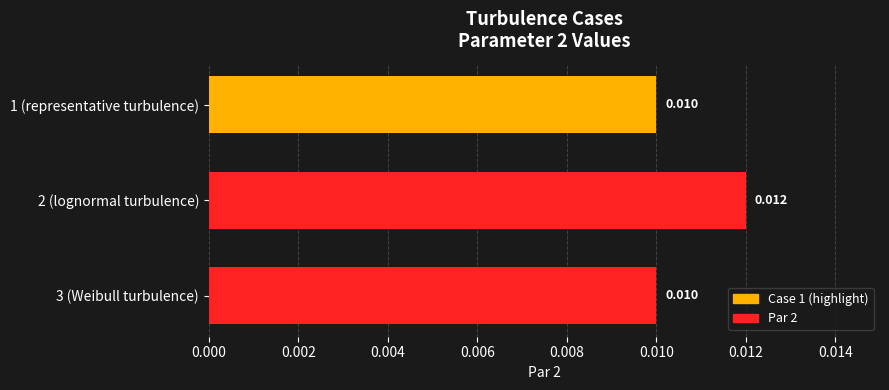

Are the bars horizontal?

Yes